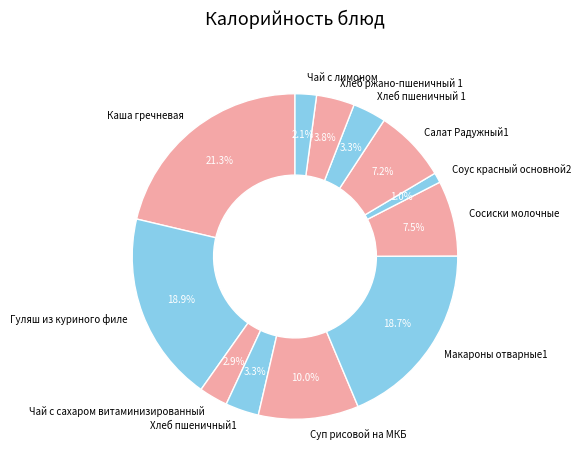

To the nearest percent, what is the average slice percentage?

8%